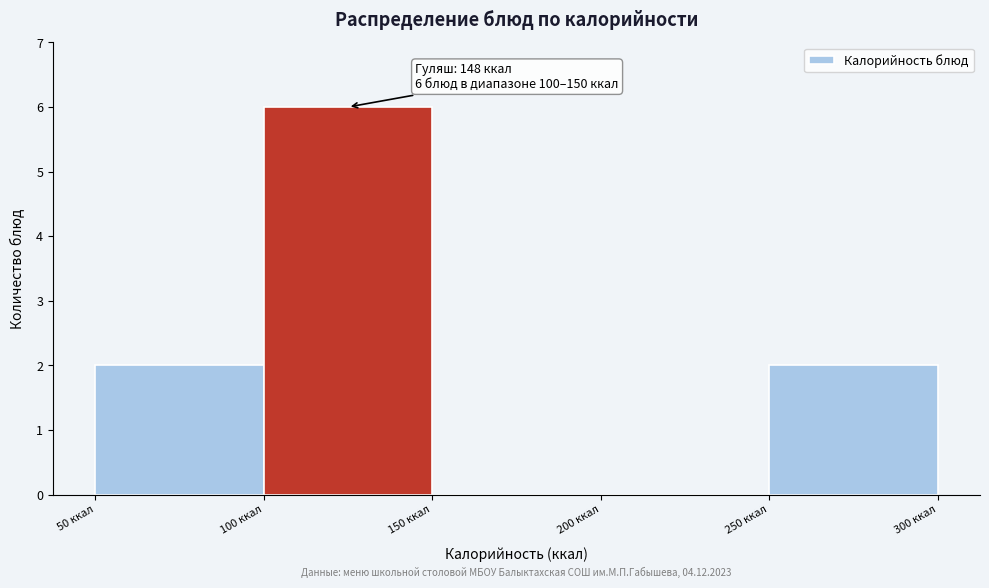

Over which range of the x-axis is the bar tallest?

100 to 150